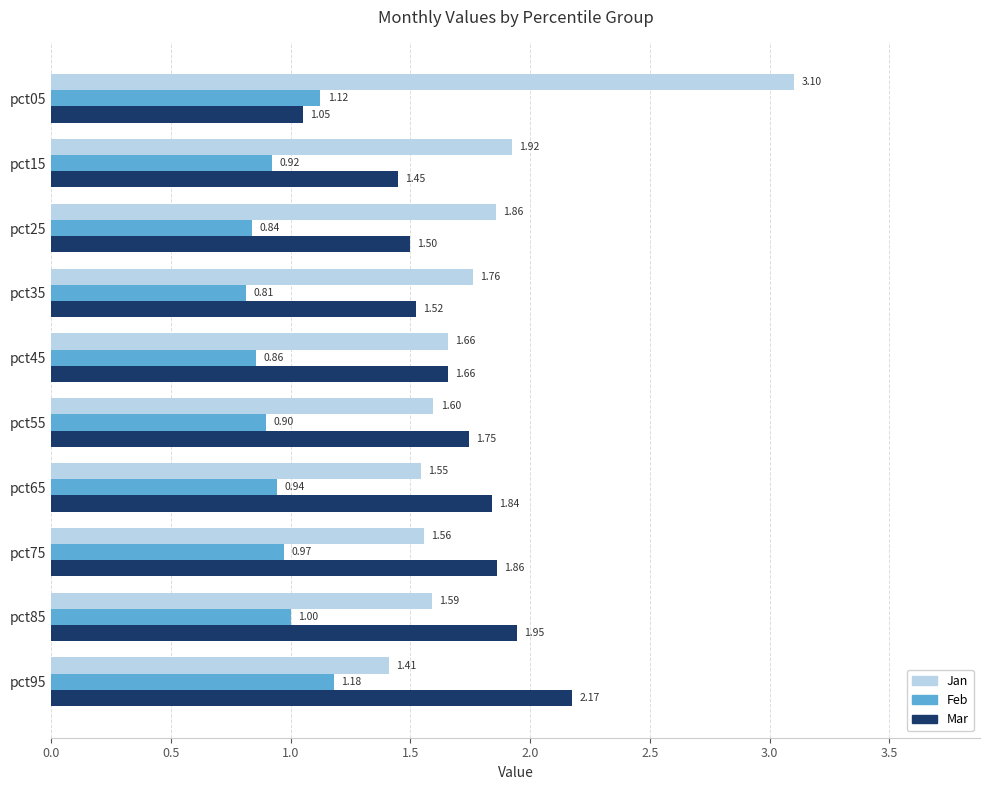

Rank the categories by Jan value from lowest to highest.

pct95, pct65, pct75, pct85, pct55, pct45, pct35, pct25, pct15, pct05